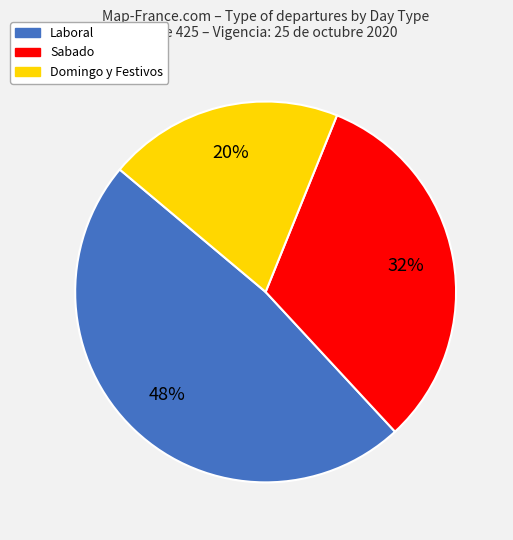

True or false: Sabado accounts for 42% of the total.

False